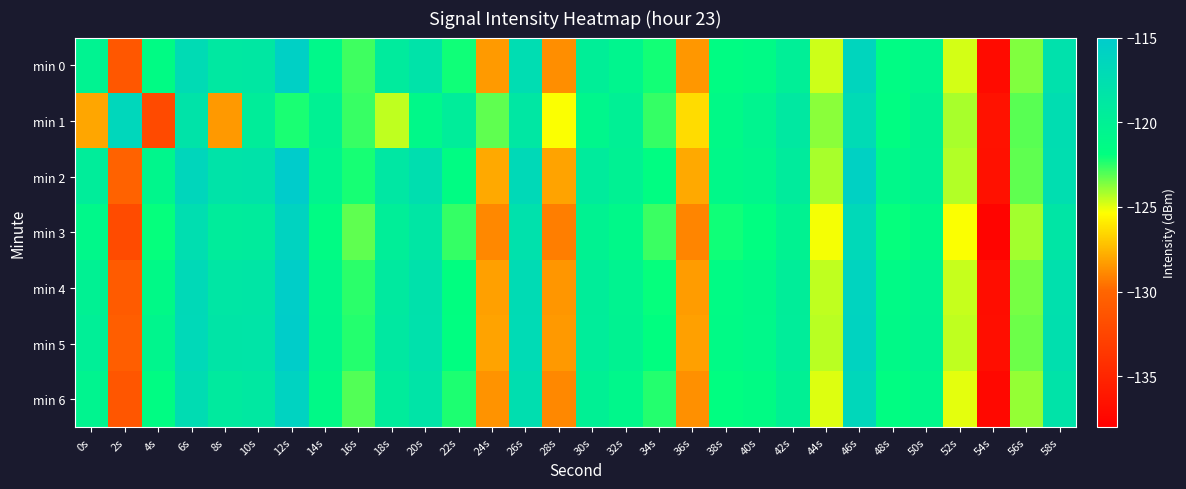

Rank the series by their maximum value, from lowest to highest.

min 1, min 3, min 6, min 0, min 4, min 5, min 2